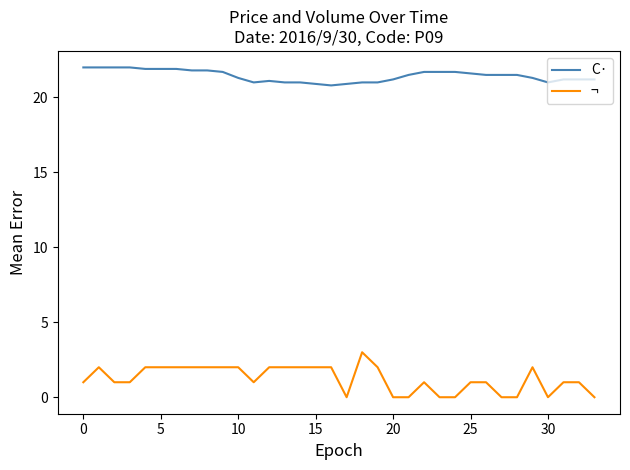

True or false: C· and ¬ cross at least once.

False